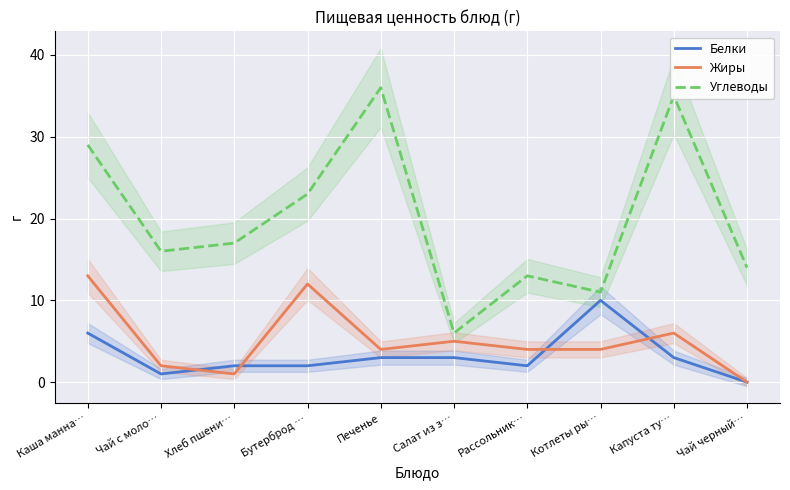

True or false: Углеводы and Белки intersect in this chart.

False